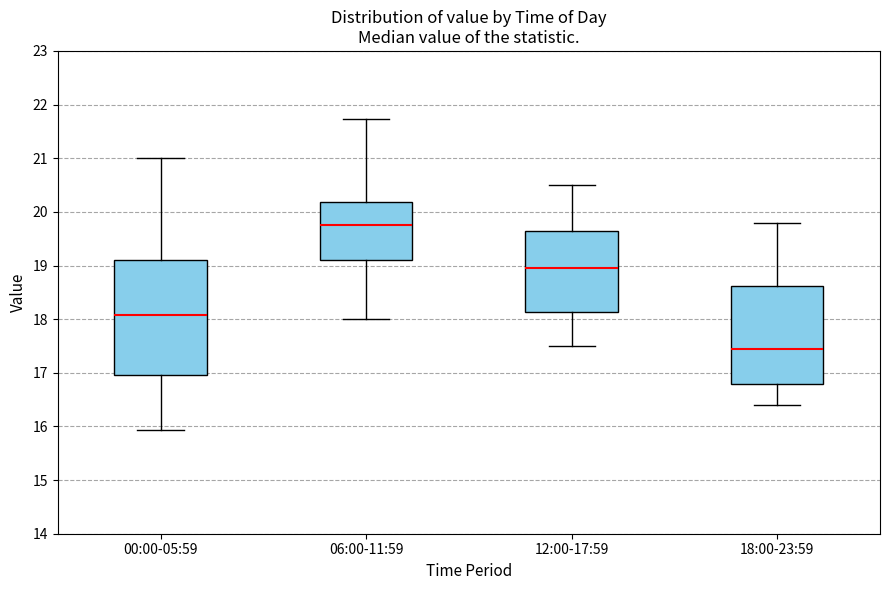

Reading left to right, transcribe this box plot: for each box, give where its median line is, the range the box spans, and where its two whiskers end, as read against the y-axis. The values are not printed on the chart, so give them approximately, as read against the axis.

00:00-05:59: median 18.1, box 17.0 to 19.1, whiskers 15.9 to 21.0
06:00-11:59: median 19.8, box 19.1 to 20.2, whiskers 18.0 to 21.7
12:00-17:59: median 19.0, box 18.1 to 19.7, whiskers 17.5 to 20.5
18:00-23:59: median 17.5, box 16.8 to 18.6, whiskers 16.4 to 19.8